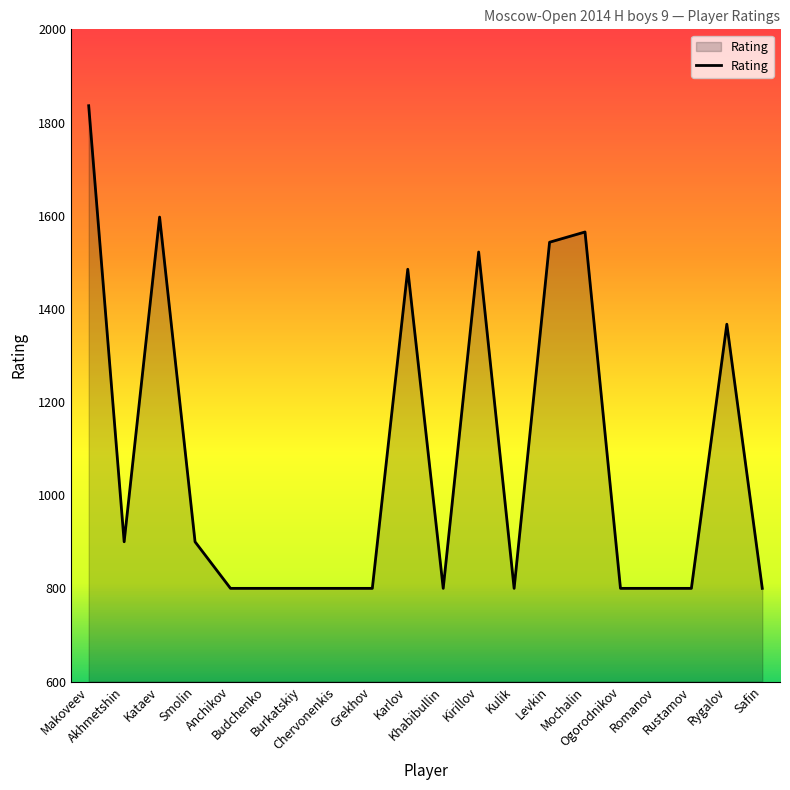

Is it true that the value at Akhmetshin is 484?

False